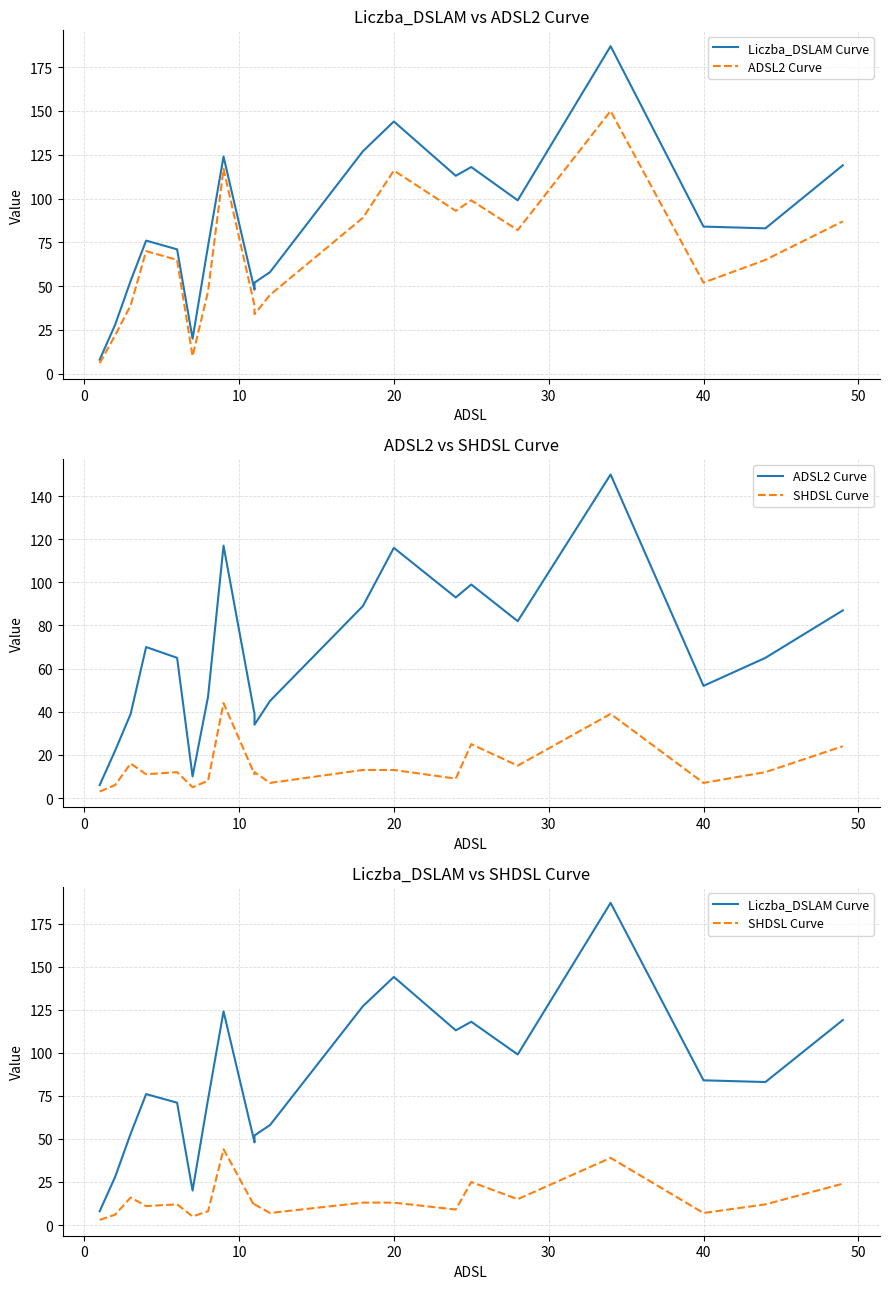

How many data points in ADSL2 Curve are less than 65?

9